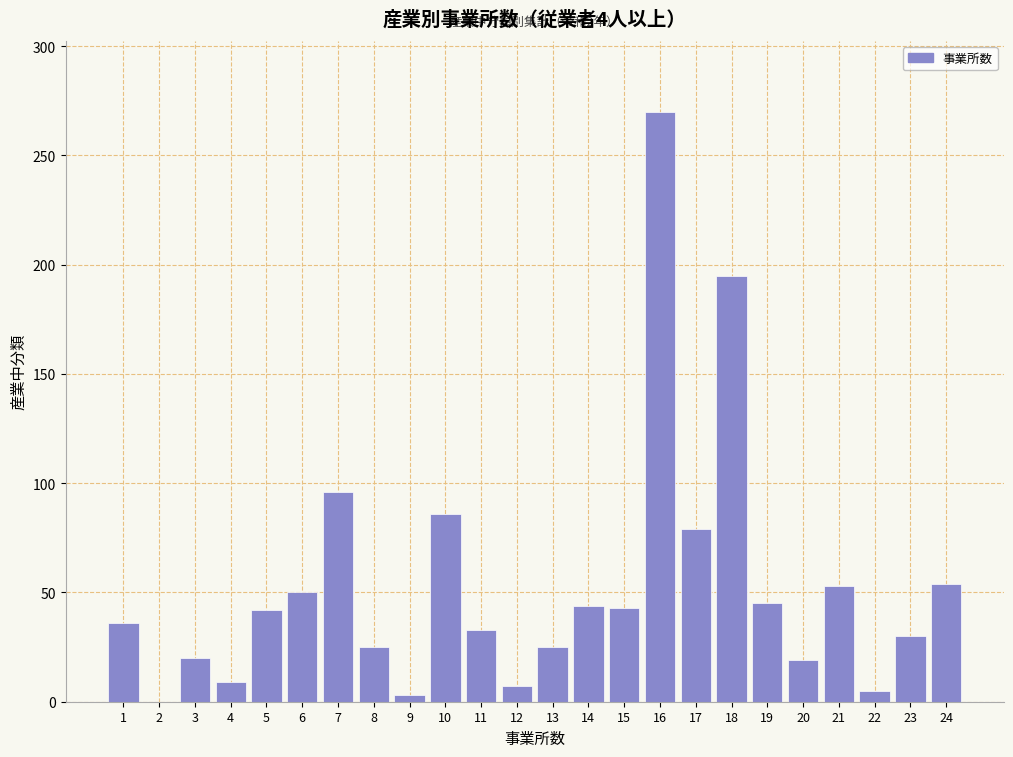

What is the maximum value shown in the chart?

270